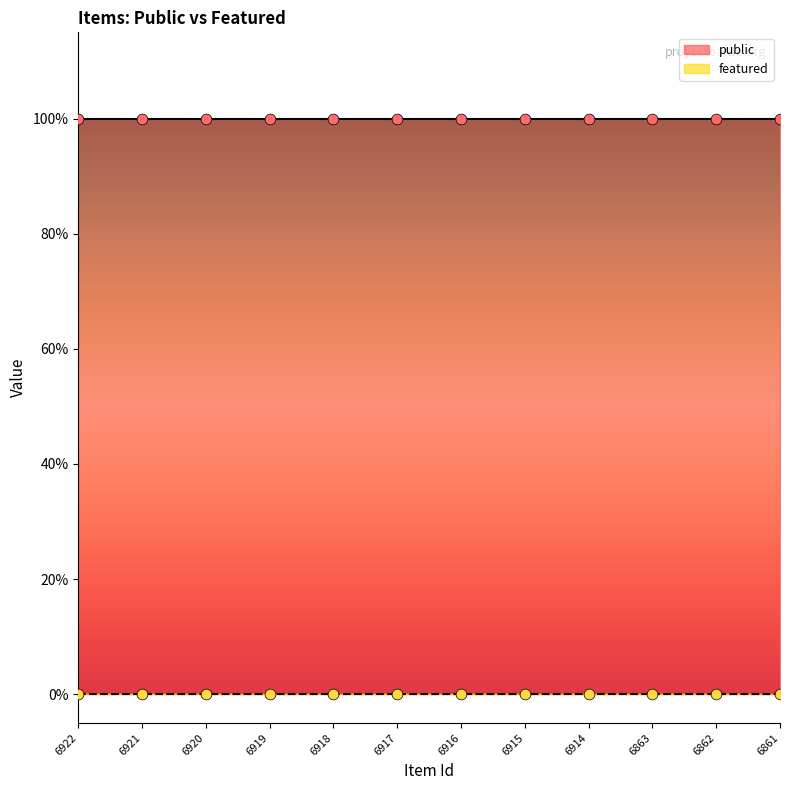

At how many categories does at least one series exceed 0?

12